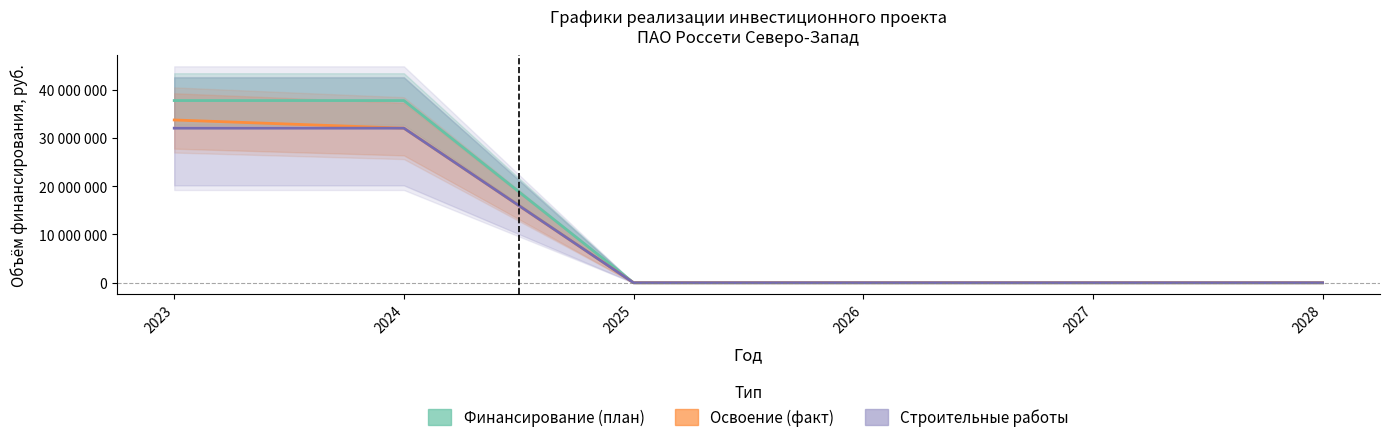

What is the difference between the maximum and second lowest values in the Финансирование (план) series?

37722337